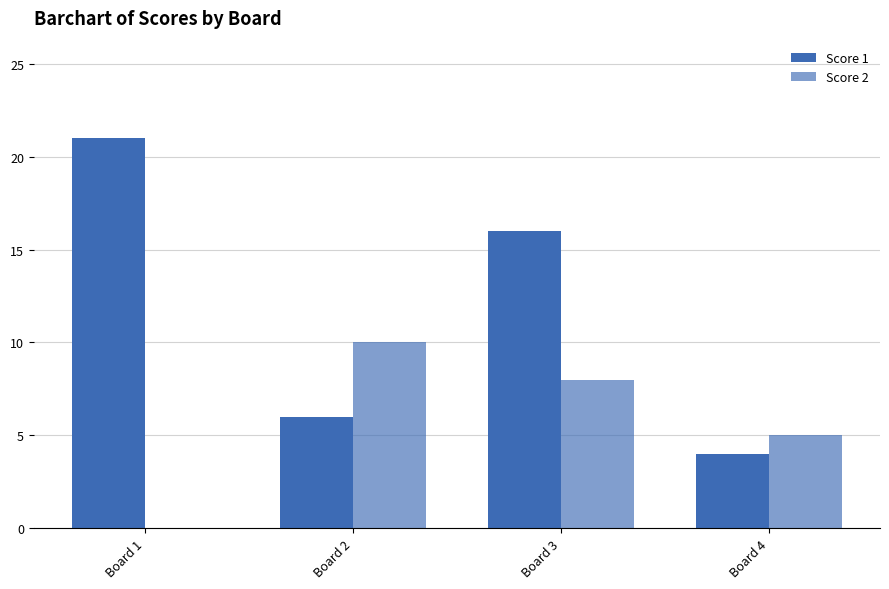

List the series in order of their peak value, highest first.

Score 1, Score 2